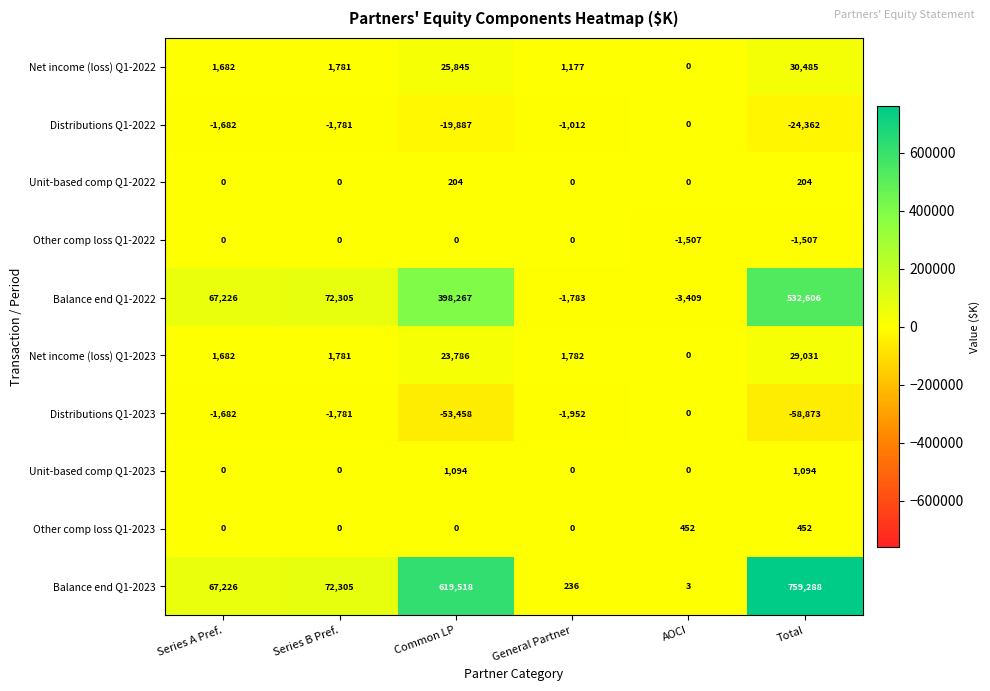

Between Series A Pref. and Common LP, which series saw the biggest shift?

Balance end Q1-2023